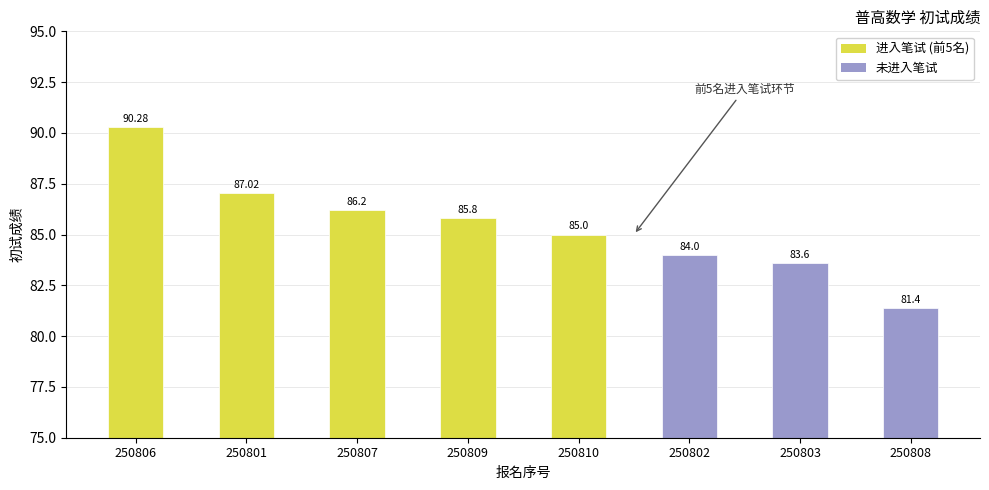

Reading left to right, extract all data points from this chart.

90.3	87.0	86.2	85.8	85.0	84.0	83.6	81.4